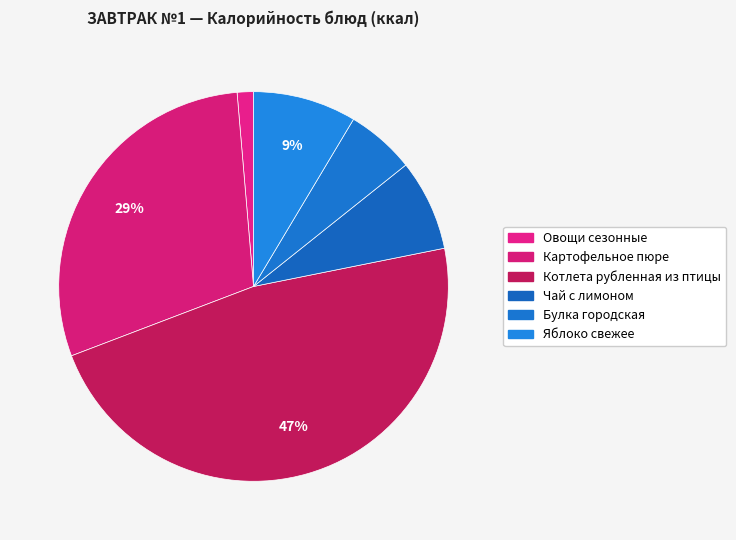

How many slices are in this pie chart?

6